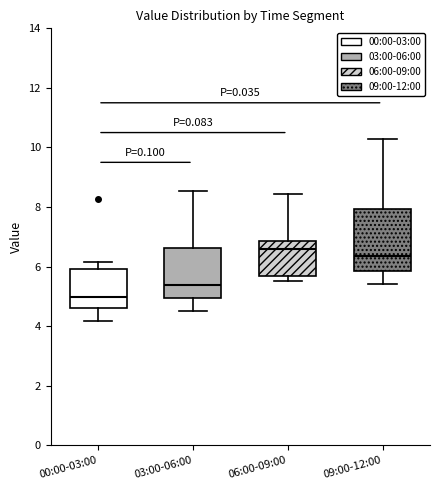

Reading left to right, read every box against the y-axis: the position of its median line, the range the box covers, and the ends of its whiskers. The values are not printed on the chart, so give them approximately, as read against the axis.

00:00-03:00: median 5.0, box 4.6 to 6.0, whiskers 4.2 to 6.2
03:00-06:00: median 5.4, box 5.0 to 6.6, whiskers 4.6 to 8.6
06:00-09:00: median 6.6, box 5.6 to 6.8, whiskers 5.6 (just below the box's lower edge) to 8.4
09:00-12:00: median 6.4, box 5.8 to 8.0, whiskers 5.4 to 10.2